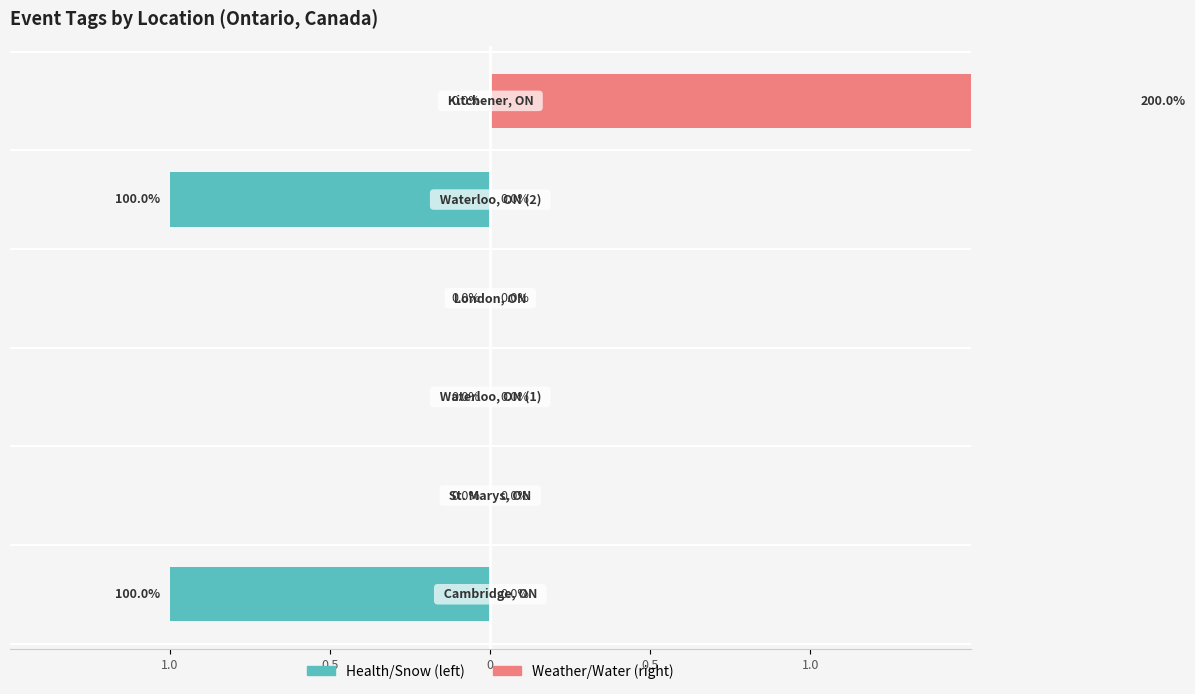

Reading left to right, what are all the values shown in this chart?

Health/Snow Events: -1	0	0	0	-1	0
Weather/Water Events: 0	0	0	0	0	2